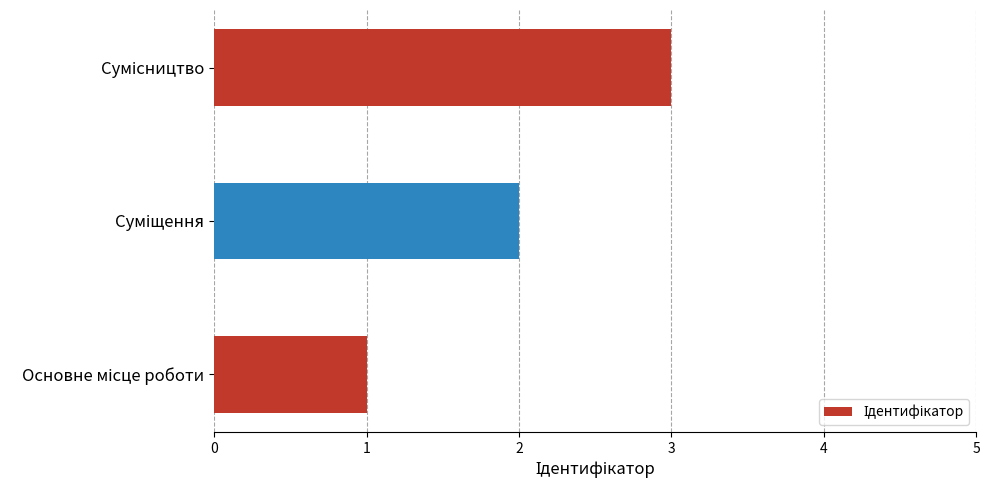

What is the maximum value shown in the chart?

3